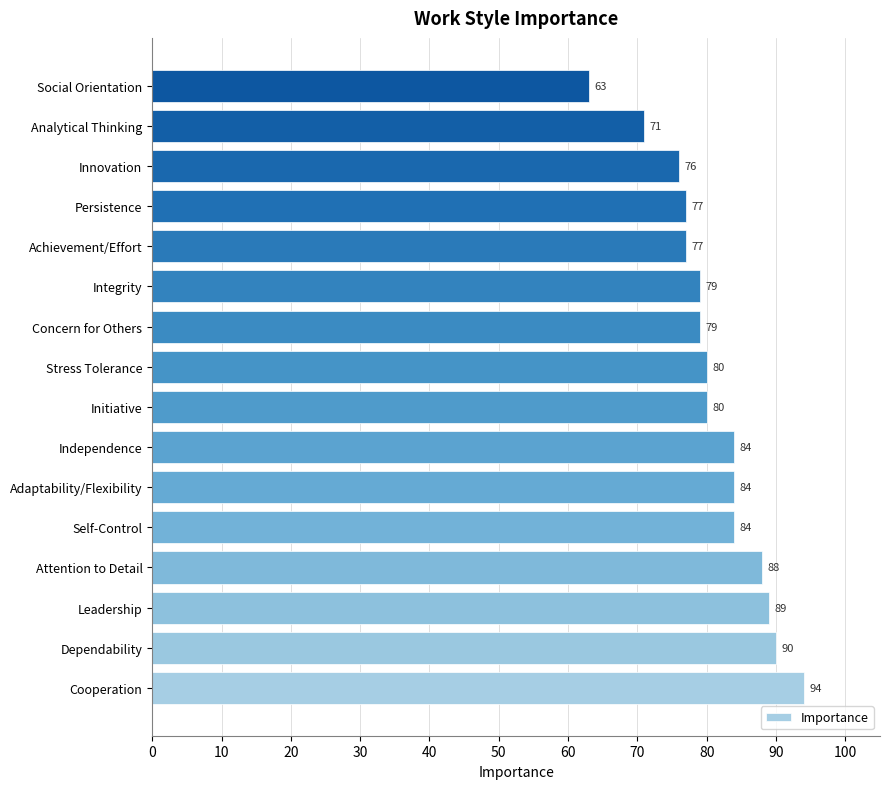

What is the sum of the values at Persistence and Stress Tolerance?

157